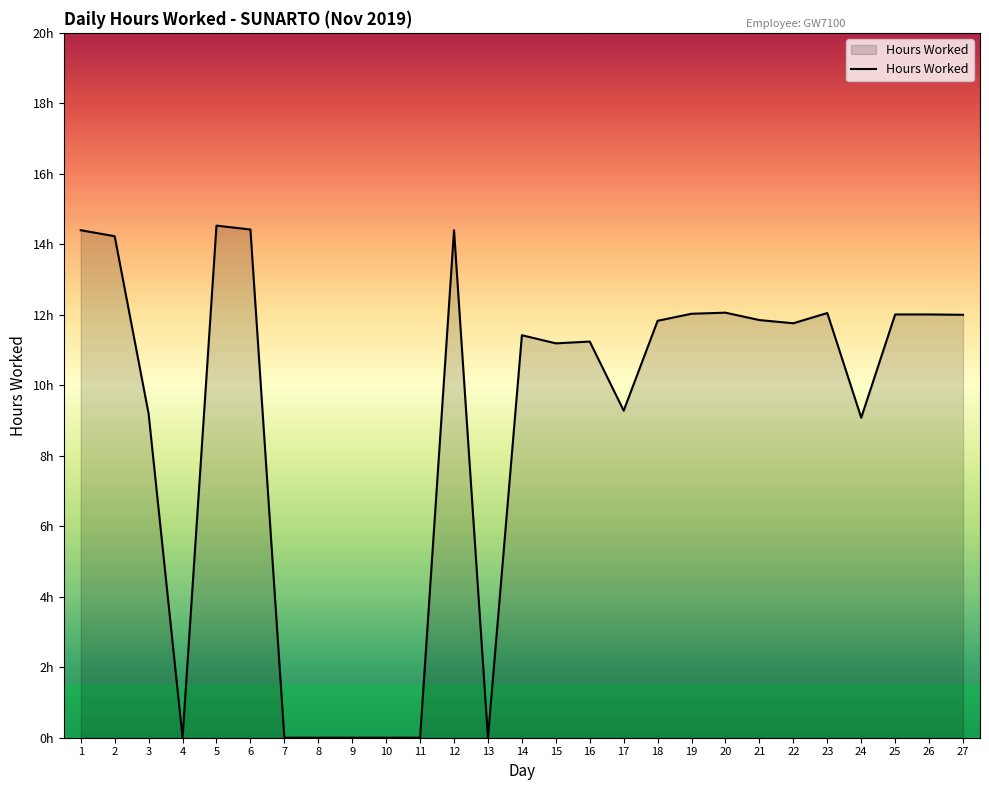

Does the chart display data point markers on the line(s)?

No